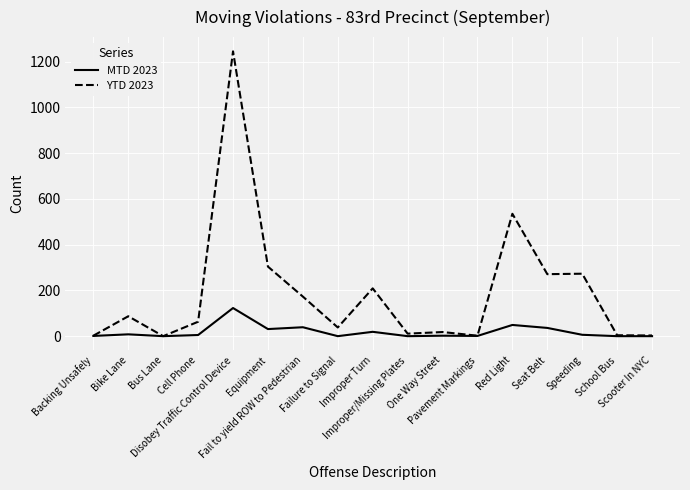

Which series has the largest range (max minus min)?

YTD 2023